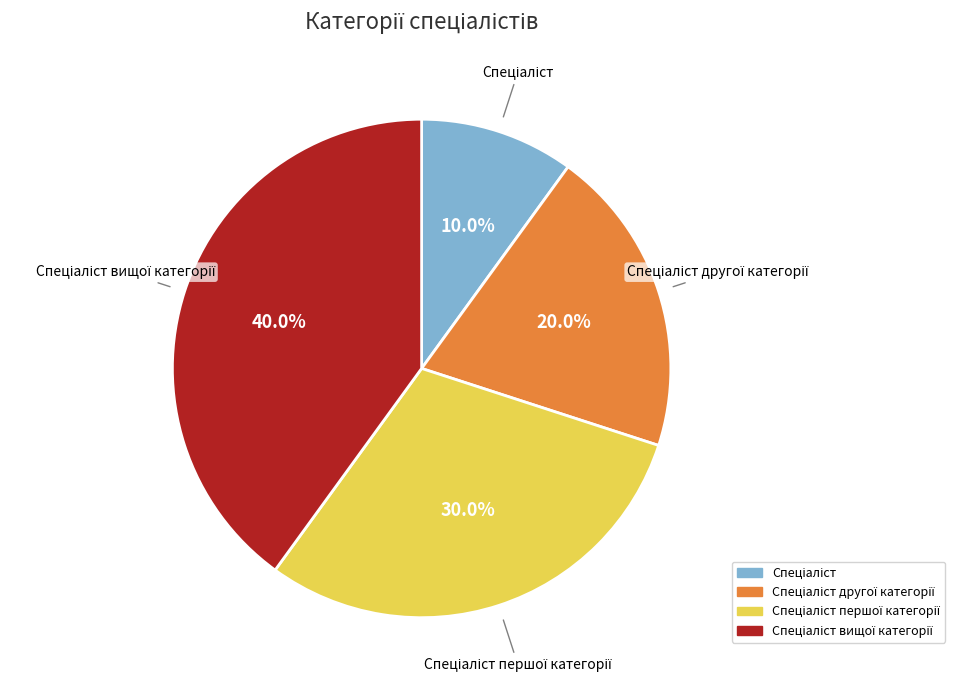

Is there any slice that represents more than half of the pie?

No